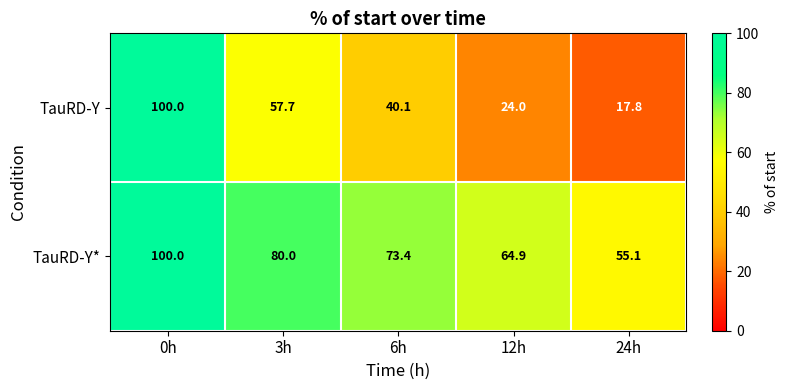

At which label does TauRD-Y* reach its peak?

0h